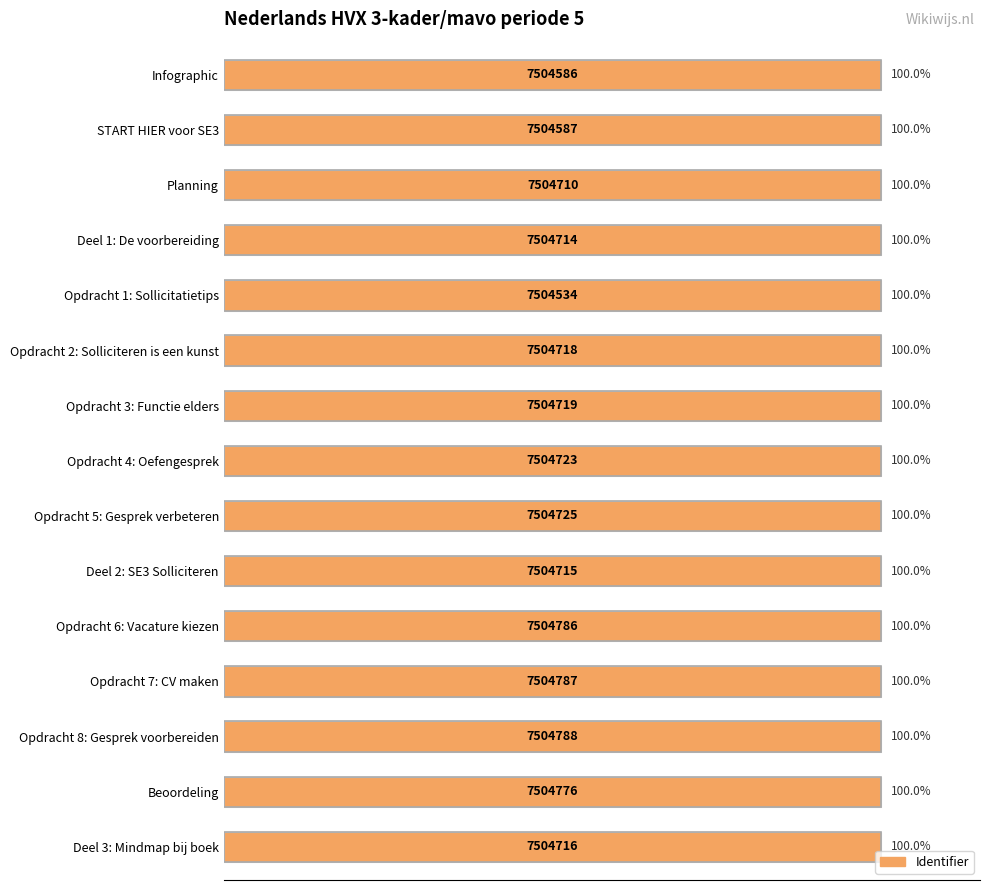

What is the minimum value shown in the chart?

100.0